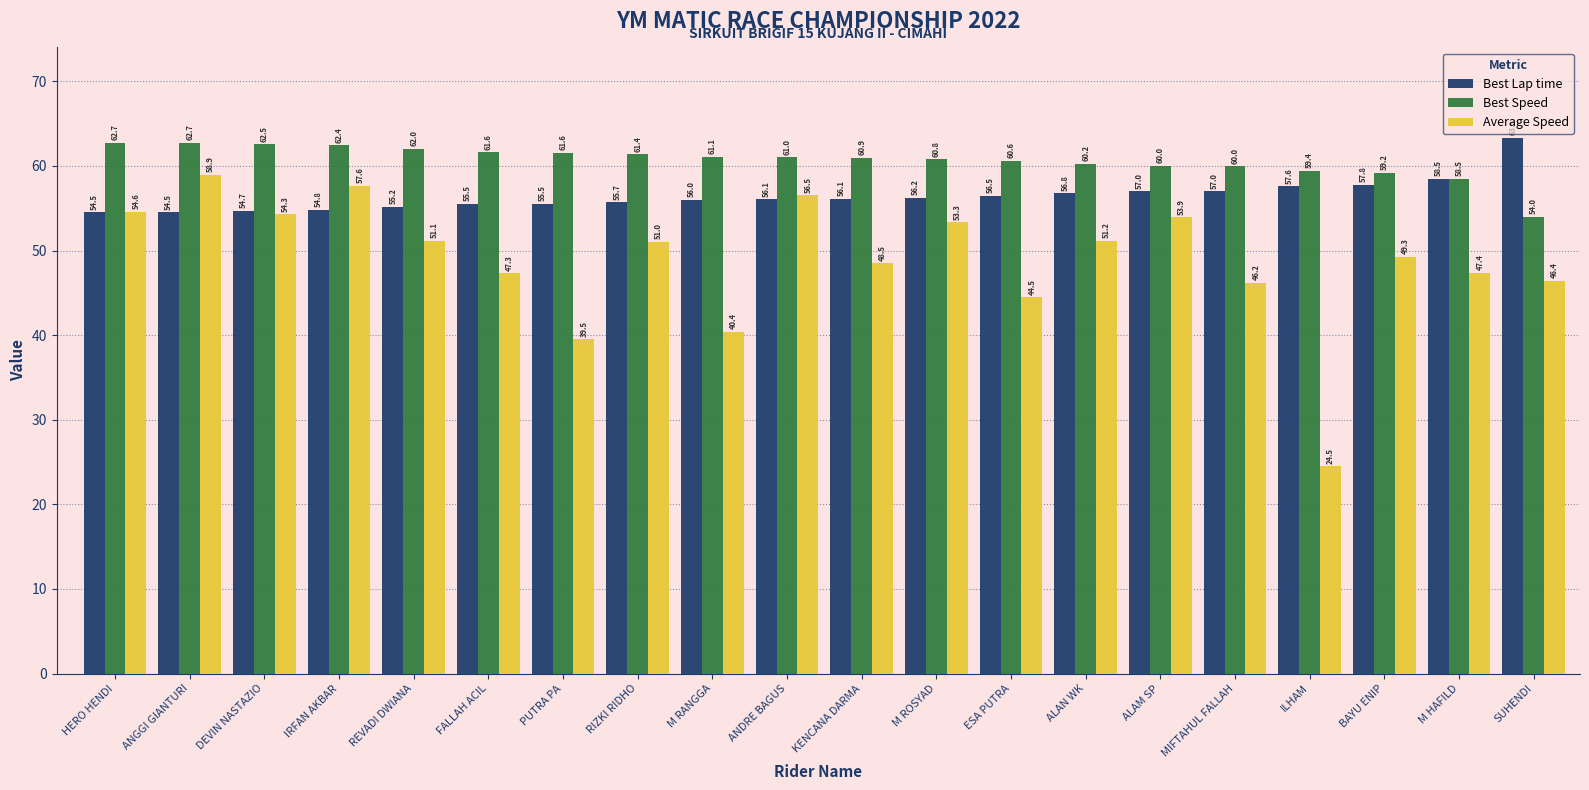

Rank the series at ANGGI GIANTURI from highest to lowest value.

Best Speed, Average Speed, Best Lap time